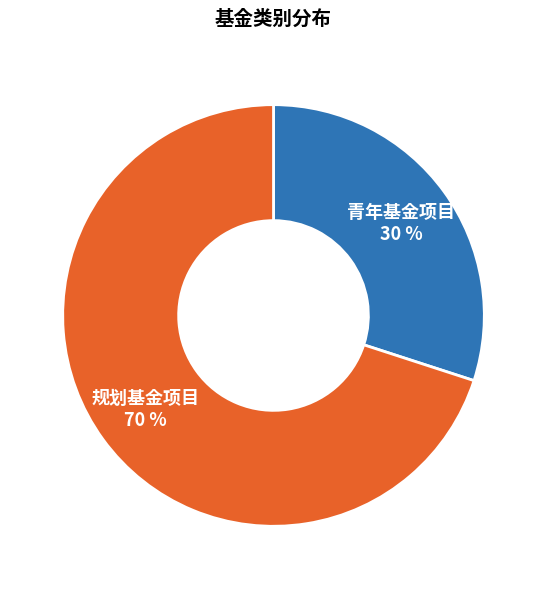

To the nearest percent, what is the average slice percentage?

50%